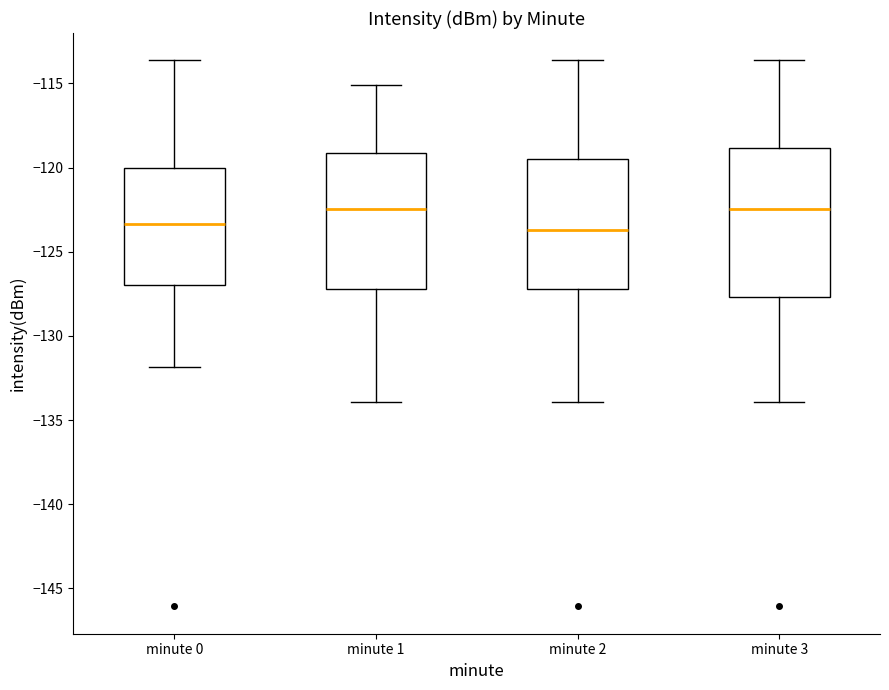

Reading left to right, read every box against the y-axis: the position of its median line, the range the box covers, and the ends of its whiskers. The values are not printed on the chart, so give them approximately, as read against the axis.

minute 0: median -123.5, box -127.0 to -120.0, whiskers -132.0 to -113.5
minute 1: median -122.5, box -127.0 to -119.0, whiskers -134.0 to -115.0
minute 2: median -123.5, box -127.0 to -119.5, whiskers -134.0 to -113.5
minute 3: median -122.5, box -127.5 to -119.0, whiskers -134.0 to -113.5